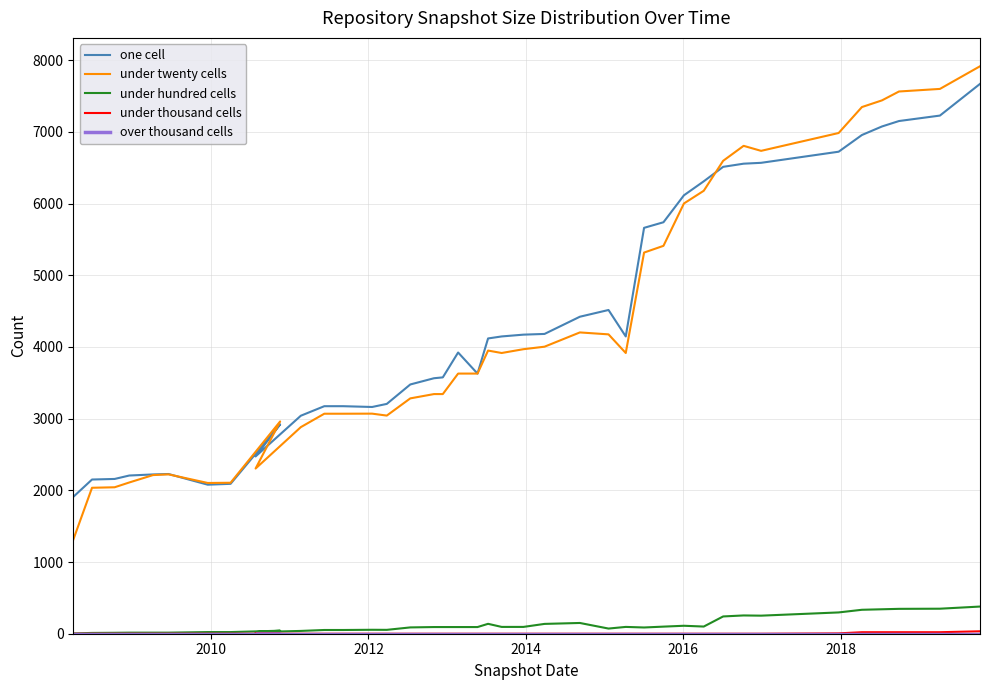

What is the maximum value shown in the chart?

7916